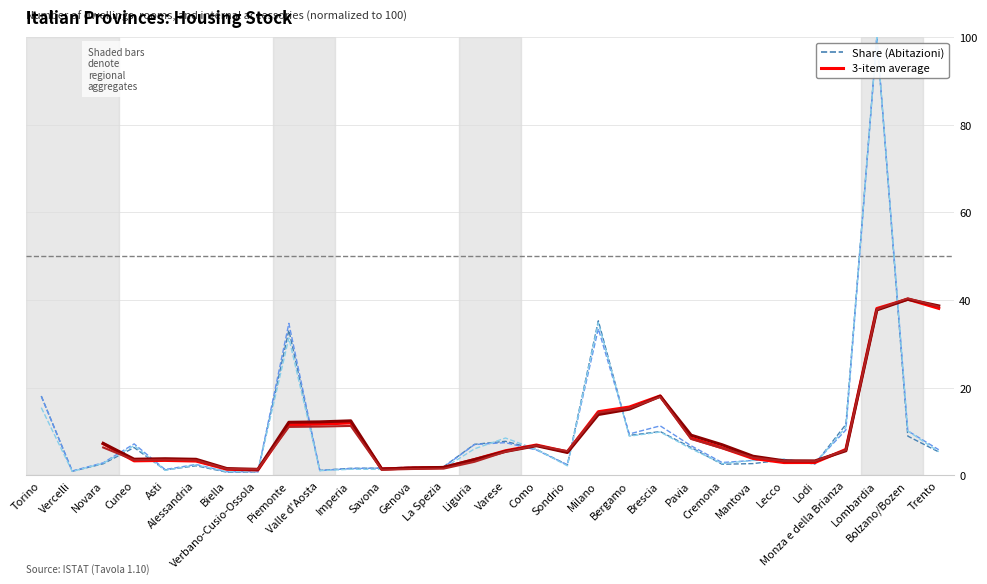

Between which two adjacent categories do Abitazioni (share) and Abitazioni (3-item avg) first intersect?

Novara and Cuneo